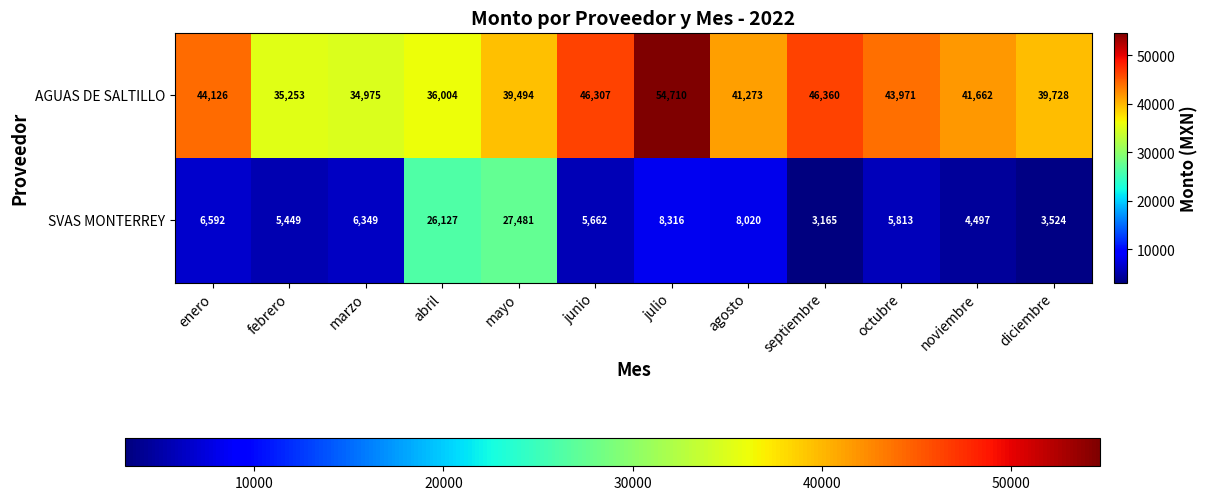

Which series has the largest total across all categories?

AGUAS DE SALTILLO